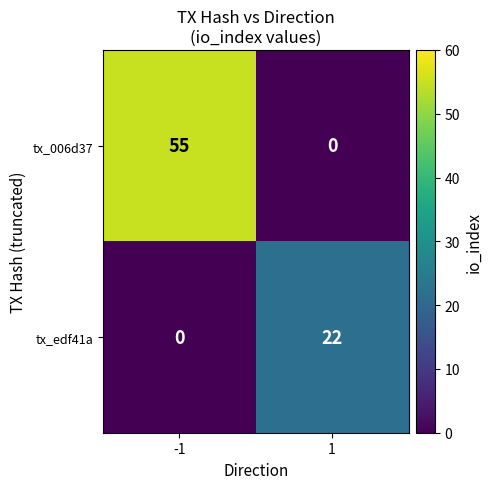

At -1, list the series in order from smallest to largest.

tx_edf41a, tx_006d37